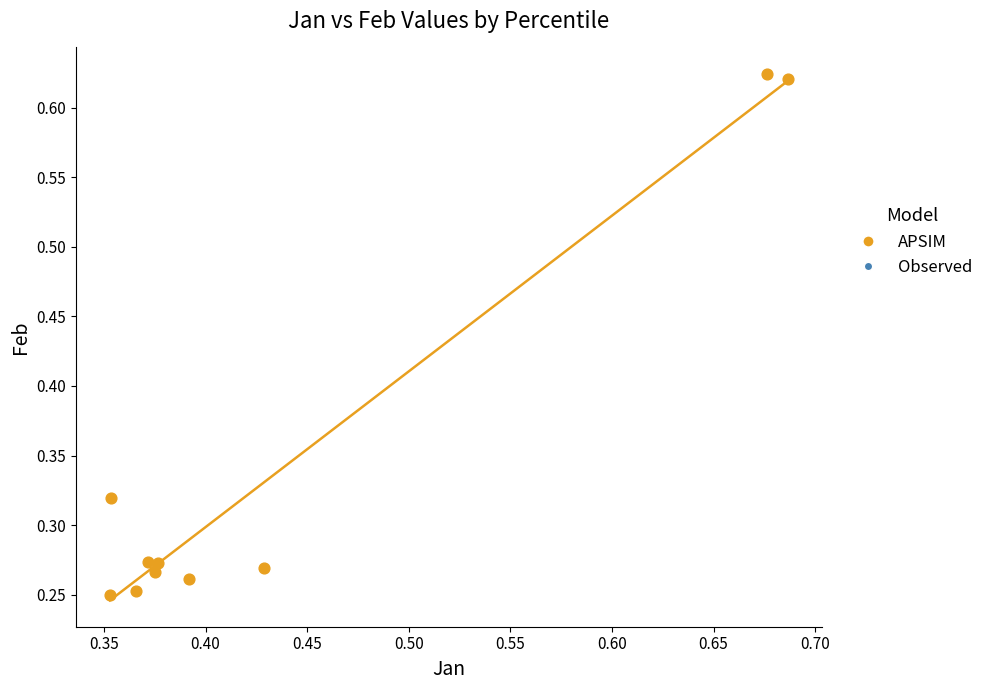

What is the range of Y values (max minus min)?

0.4